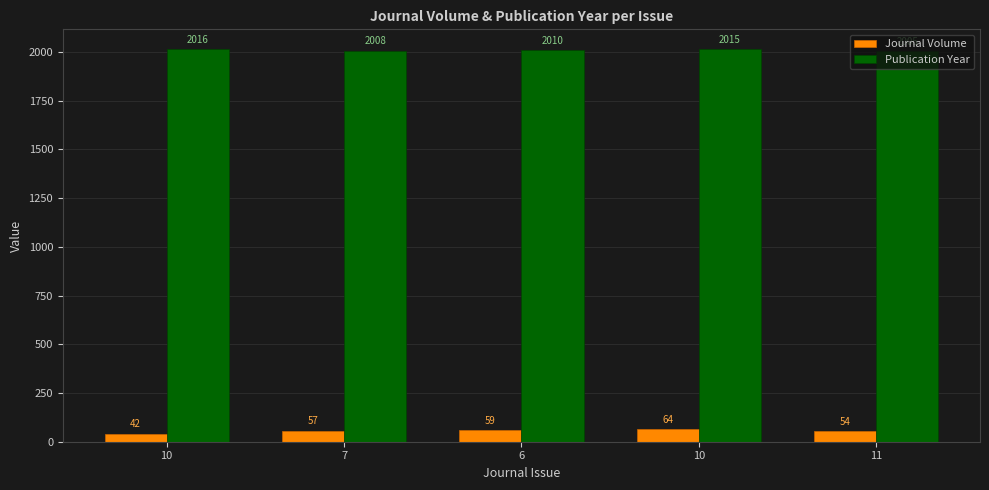

At which category is the sum across all series the highest?

10